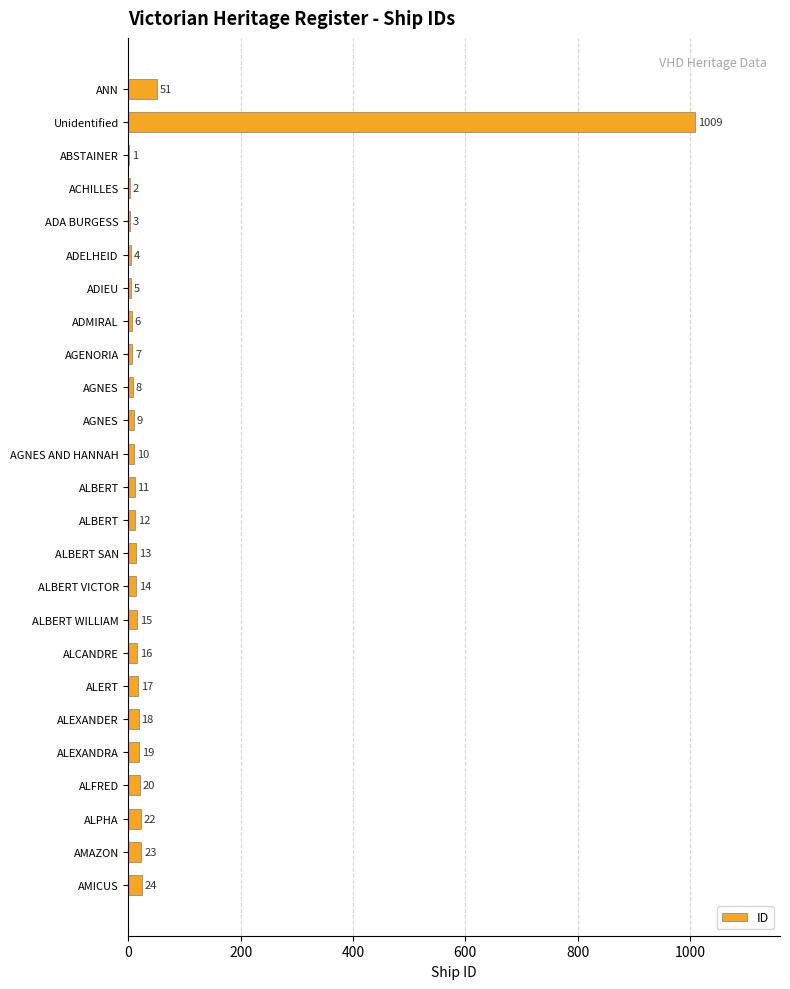

What is the difference between the maximum and second lowest values?

1007